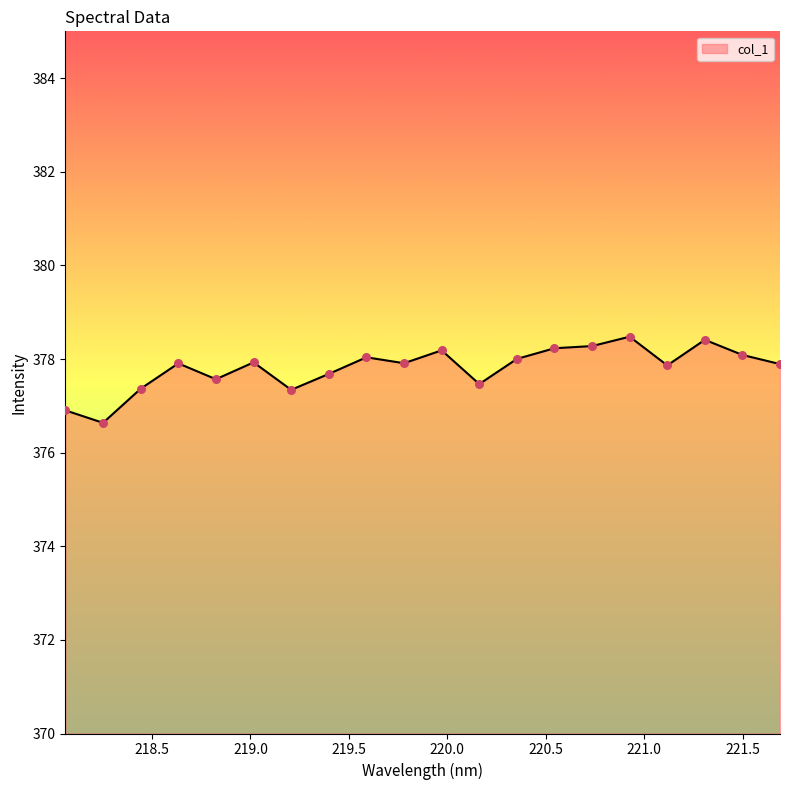

What is the difference between the maximum and minimum values?

1.8